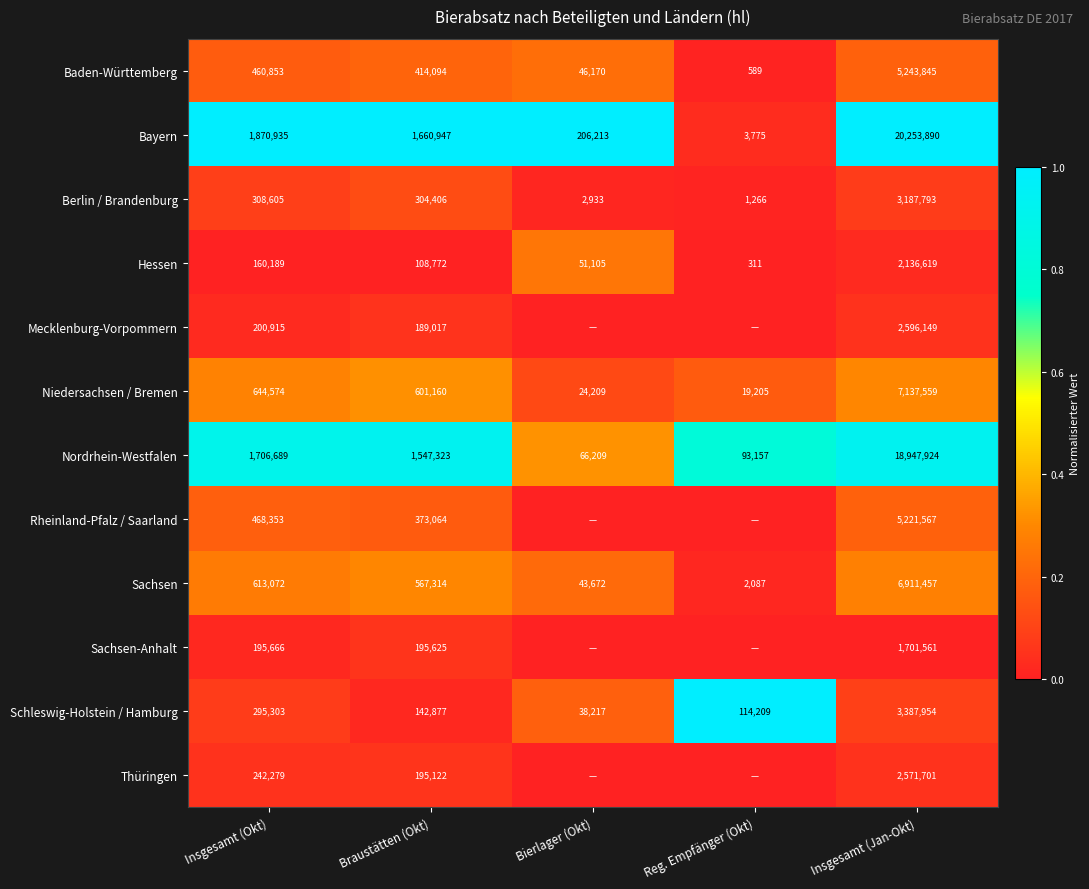

Rank the categories by Hessen value from highest to lowest.

Insgesamt (Jan-Okt), Insgesamt (Okt), Braustätten (Okt), Bierlager (Okt), Reg. Empfänger (Okt)